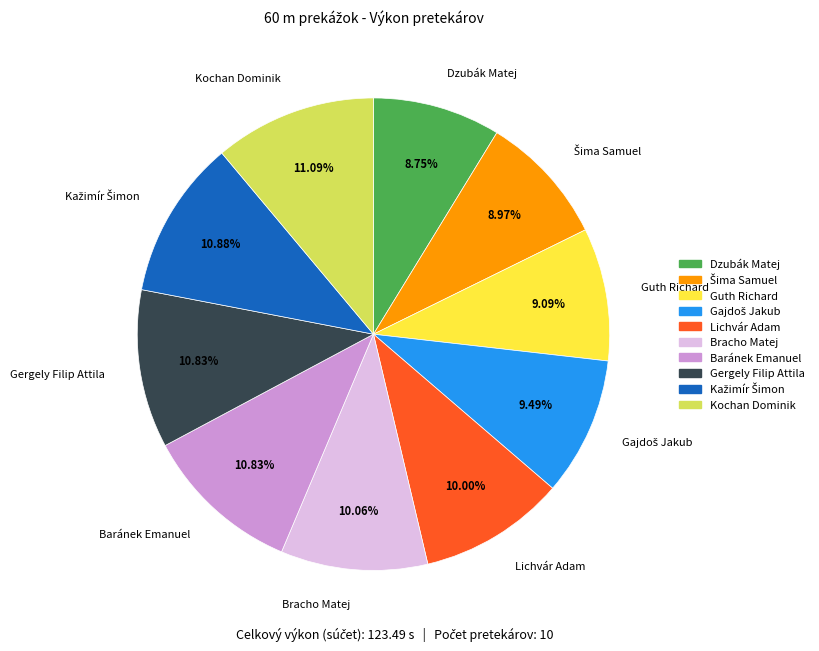

How many segments does this pie chart have?

10